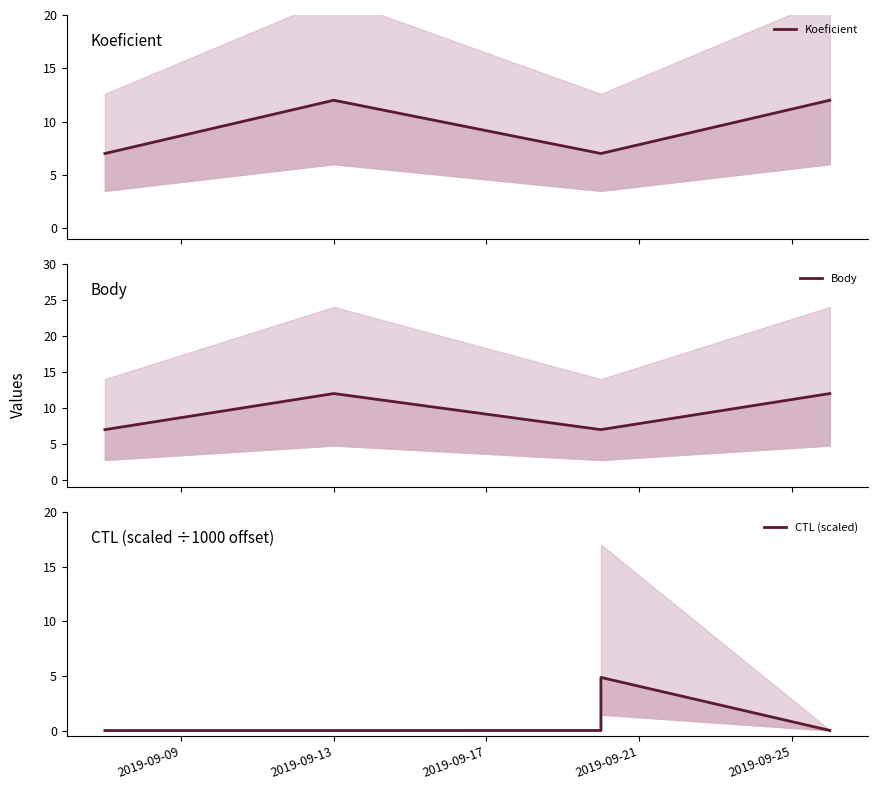

What is the average value of the CTL (scaled) series?

1.0